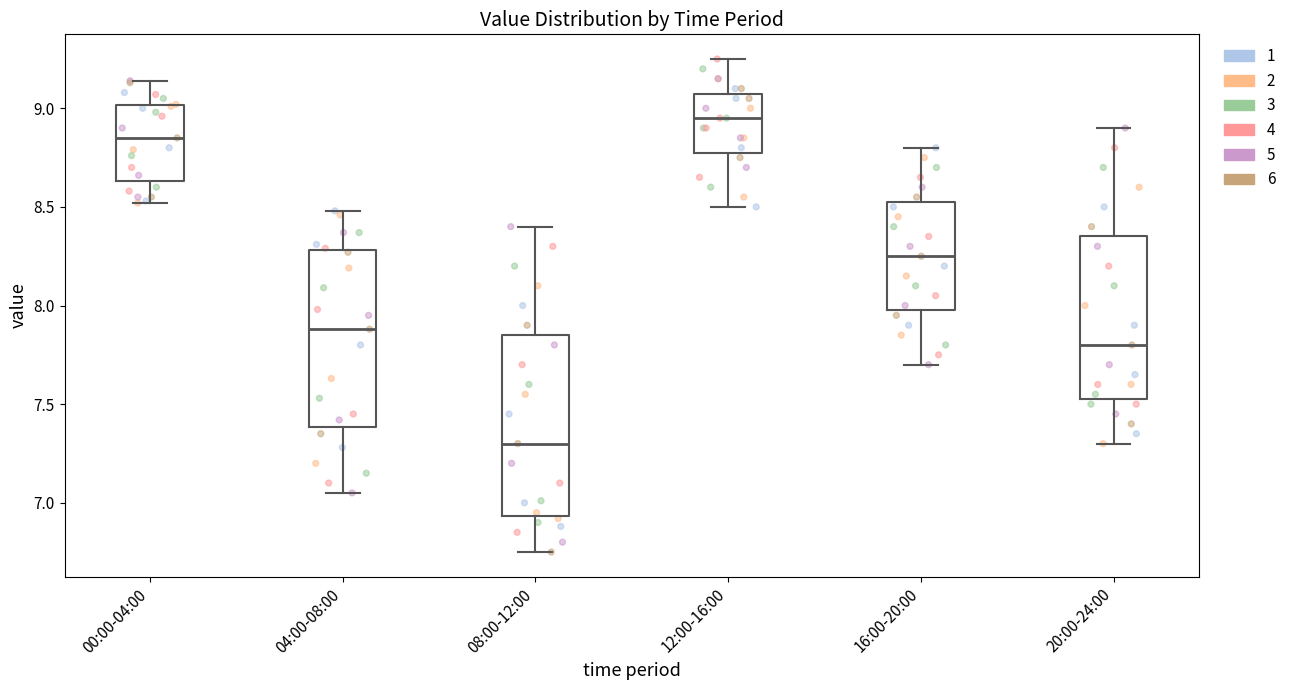

Reading left to right, transcribe this box plot: for each box, give where its median line is, the range the box spans, and where its two whiskers end, as read against the y-axis. The values are not printed on the chart, so give them approximately, as read against the axis.

00:00-04:00: median 8.85, box 8.65 to 9.00, whiskers 8.50 to 9.15
04:00-08:00: median 7.90, box 7.40 to 8.30, whiskers 7.05 to 8.50
08:00-12:00: median 7.30, box 6.95 to 7.85, whiskers 6.75 to 8.40
12:00-16:00: median 8.95, box 8.80 to 9.10, whiskers 8.50 to 9.25
16:00-20:00: median 8.25, box 8.00 to 8.55, whiskers 7.70 to 8.80
20:00-24:00: median 7.80, box 7.55 to 8.35, whiskers 7.30 to 8.90